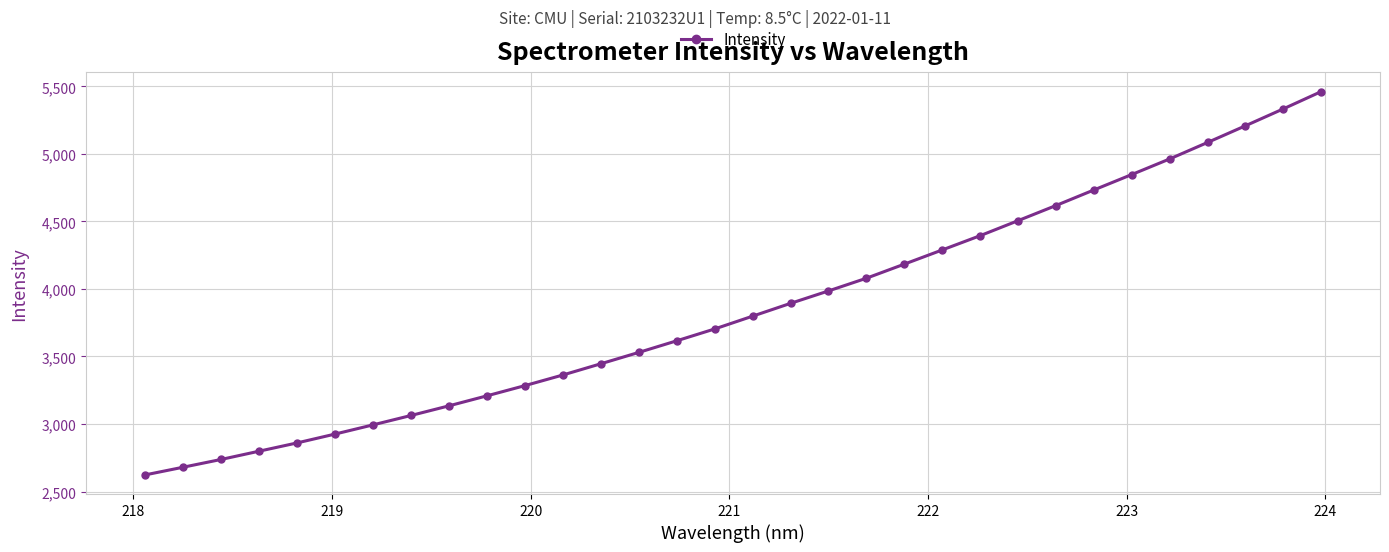

What is the maximum value shown in the chart?

5460.9